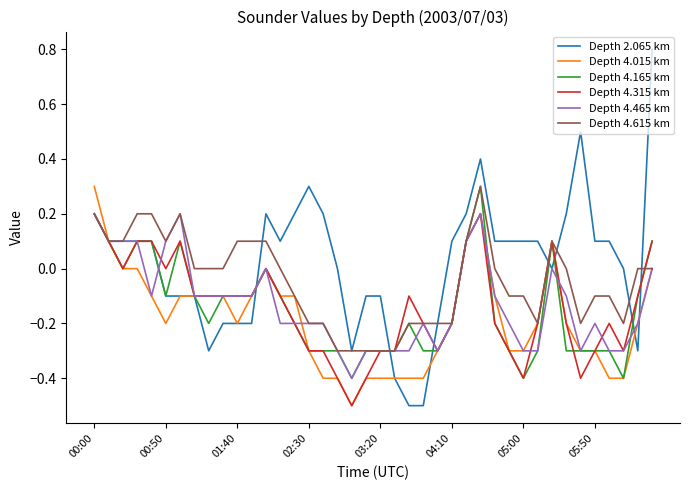

What is the lowest value of the Depth 4.165 km series?

-0.4